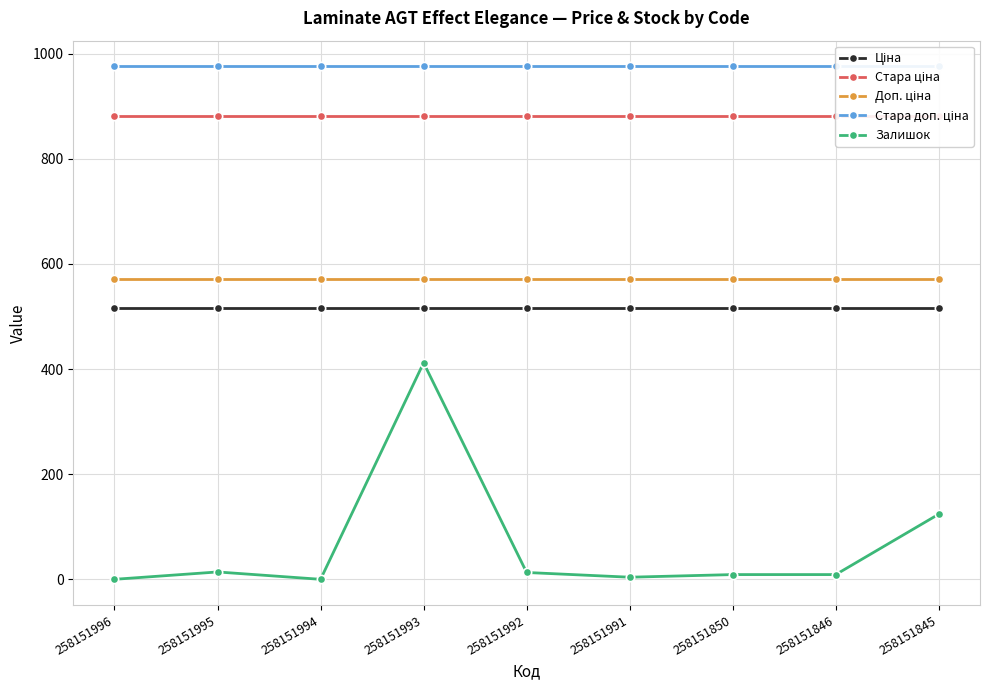

What is the sum of all Доп. ціна values?

5139.0